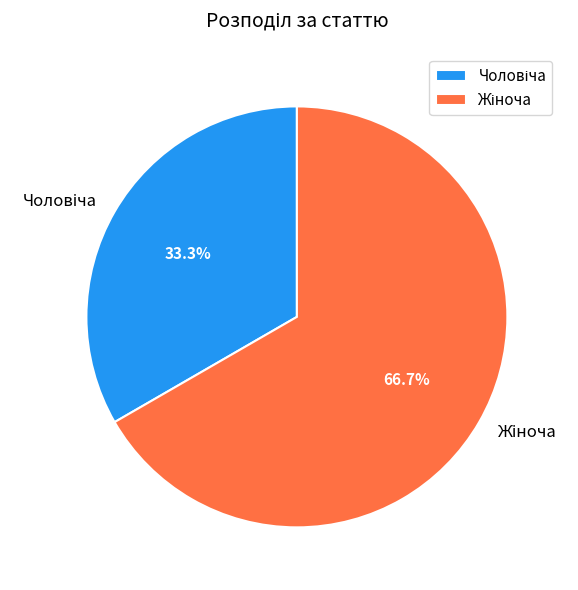

How many segments does this pie chart have?

2